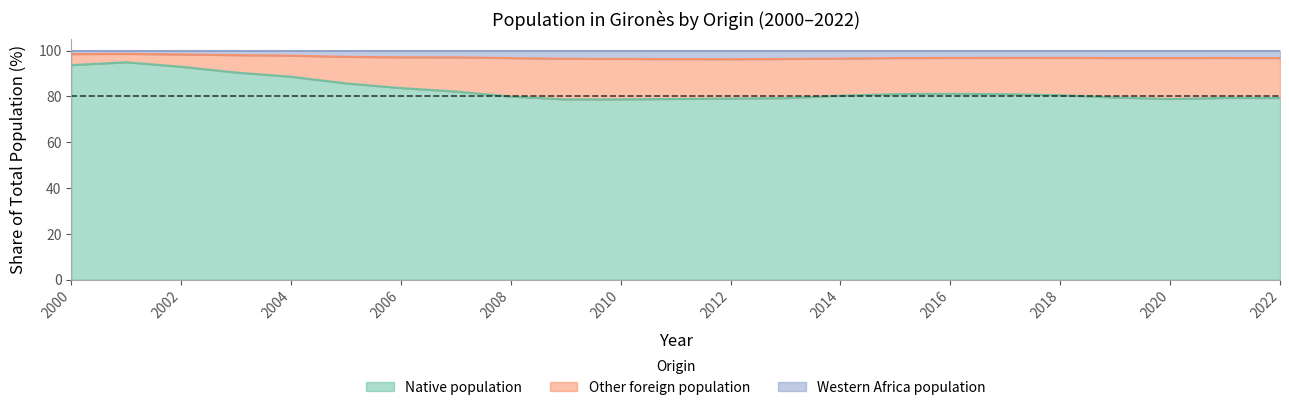

True or false: Western Africa population has more than 1 interior local peaks.

True